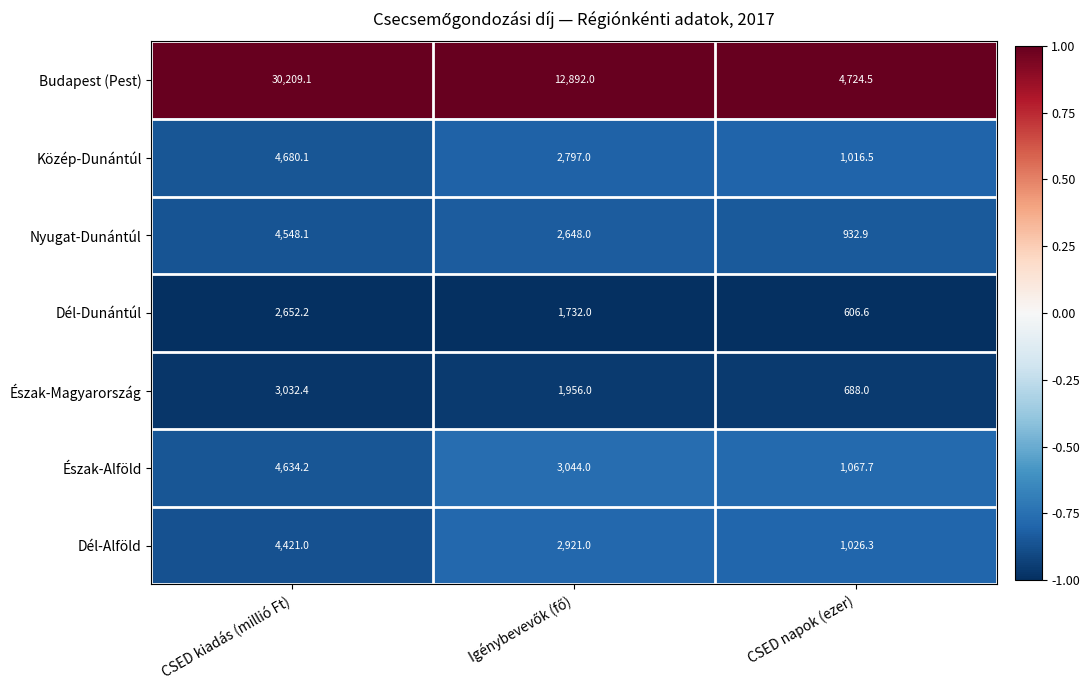

At which category is the sum across all series the highest?

CSED kiadás (millió Ft)